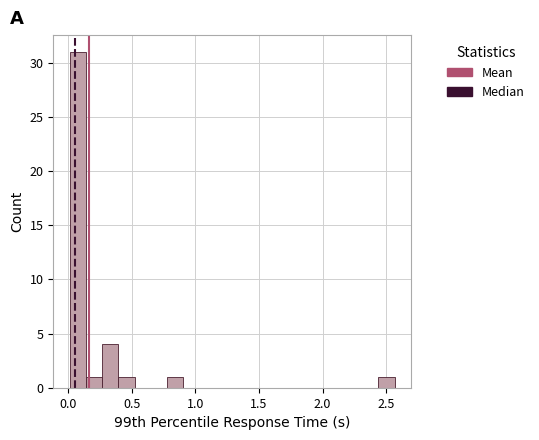

Read against the x-axis, roughly where is the centre of the tallest bar?

0.05